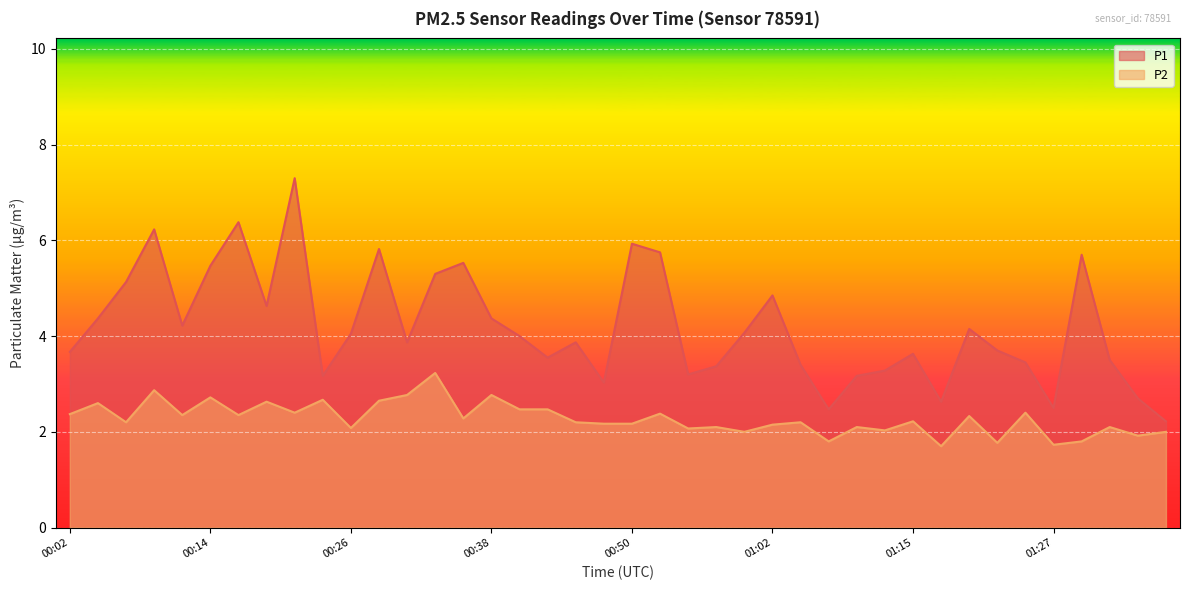

At how many categories does at least one series exceed 2?

40